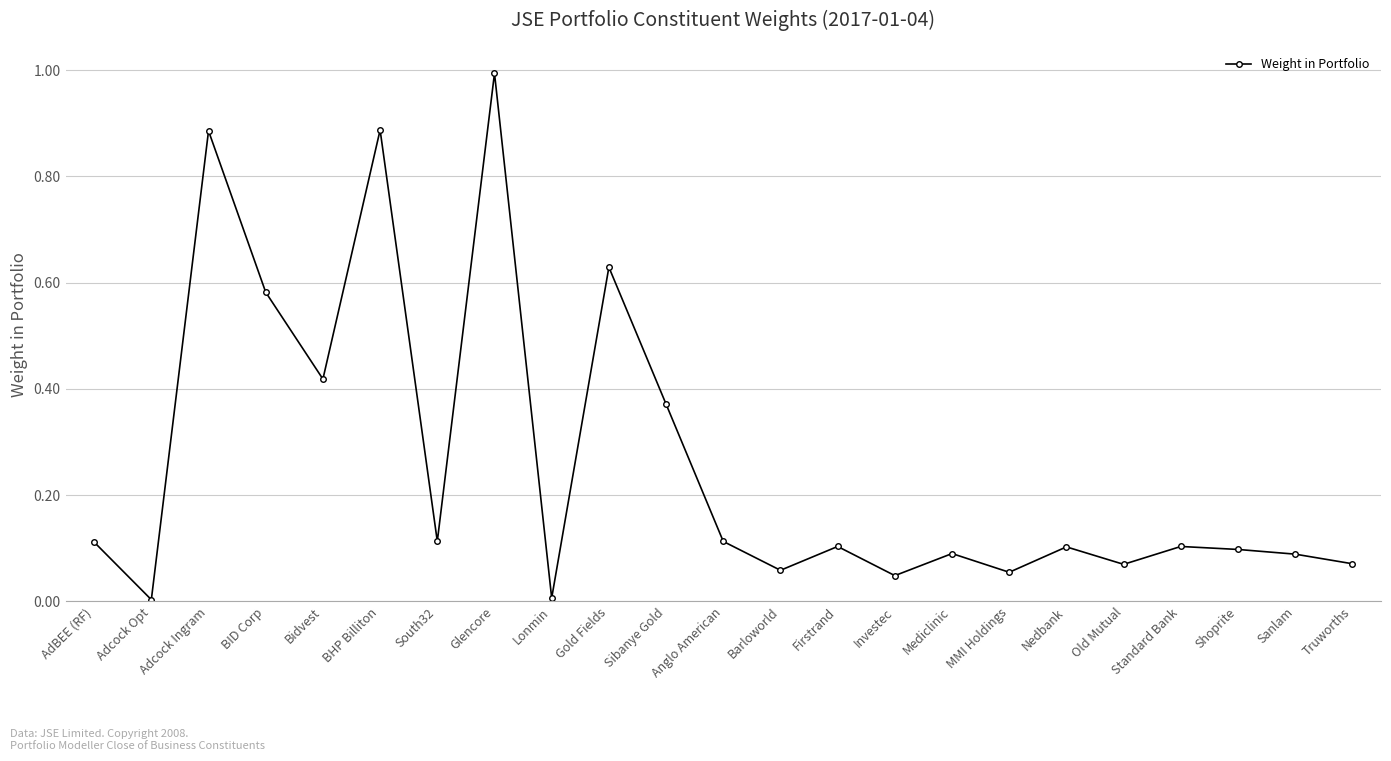

At which category does the data reach its first local peak?

Adcock Ingram